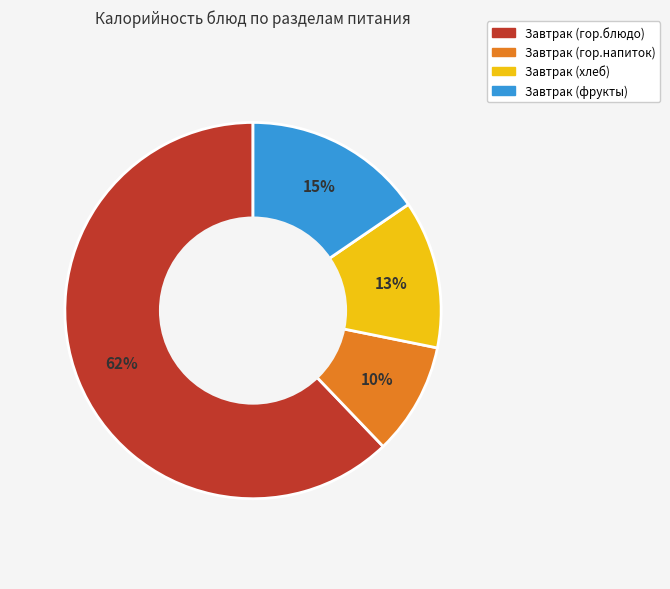

Count the number of slices in the pie.

4